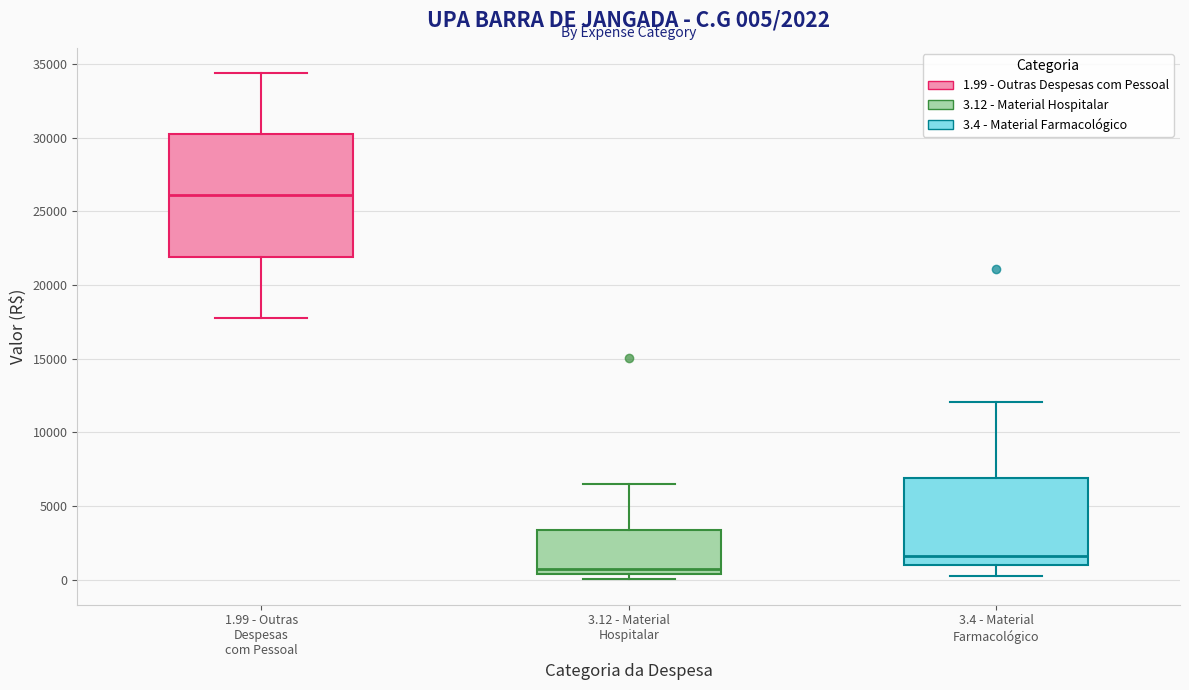

Which box is the tallest, from its lower edge to its upper edge?

1.99 - Outras Despesas com Pessoal